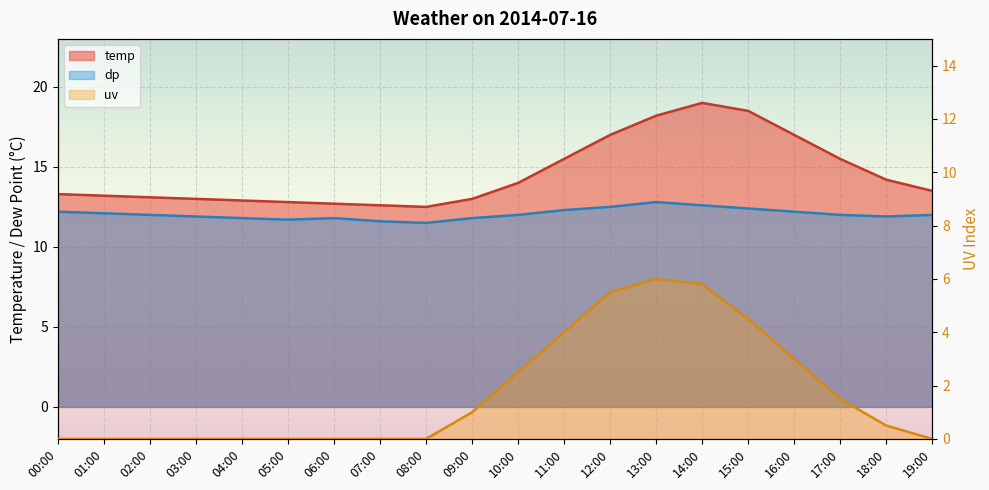

Rank the categories by uv value from lowest to highest.

00:00, 01:00, 02:00, 03:00, 04:00, 05:00, 06:00, 07:00, 08:00, 19:00, 18:00, 09:00, 17:00, 10:00, 16:00, 11:00, 15:00, 12:00, 14:00, 13:00